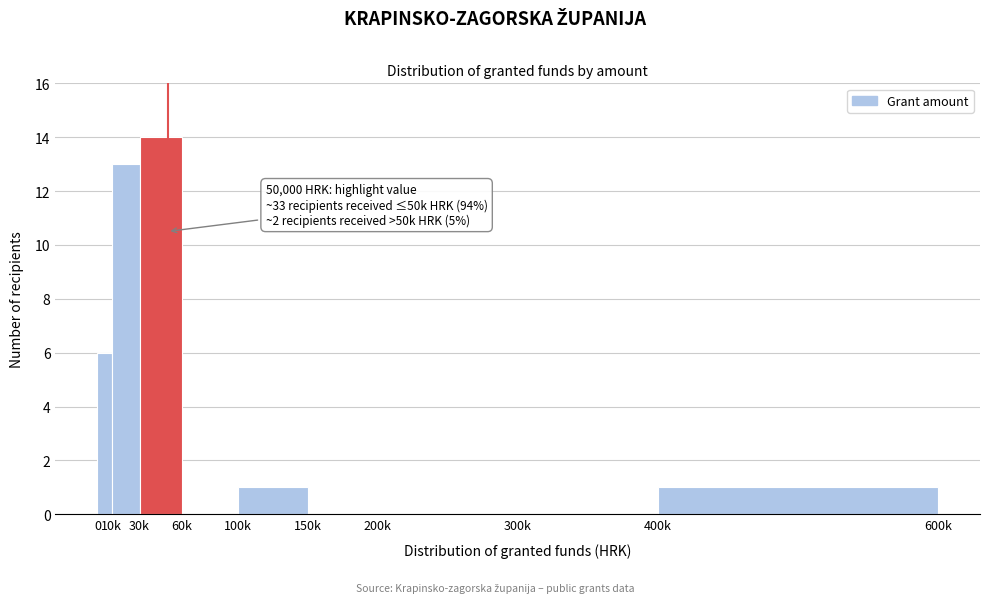

Reading right to left, list all the values displayed in this chart.

400k=1	300k=0	200k=0	150k=0	100k=1	60k=0	30k=14	10k=13	0=6